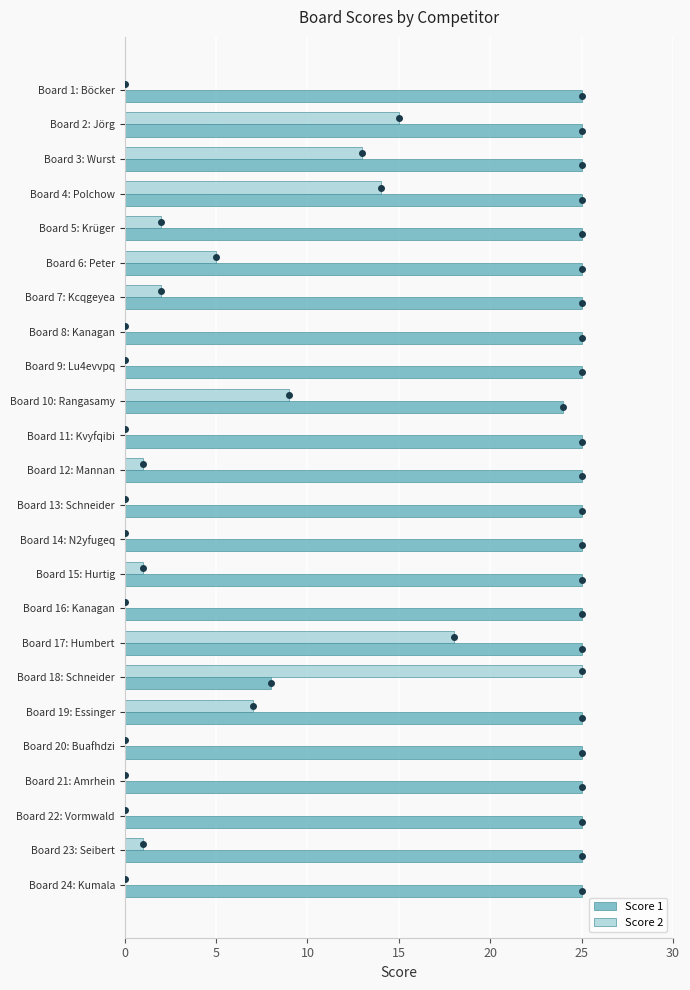

Is it true that Score 2 equals 0 at Board 22: Vormwald?

True